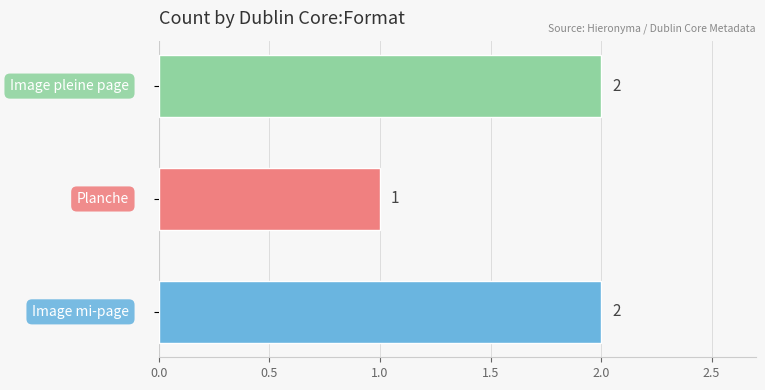

Reading bottom to top, extract all data points from this chart.

2	1	2